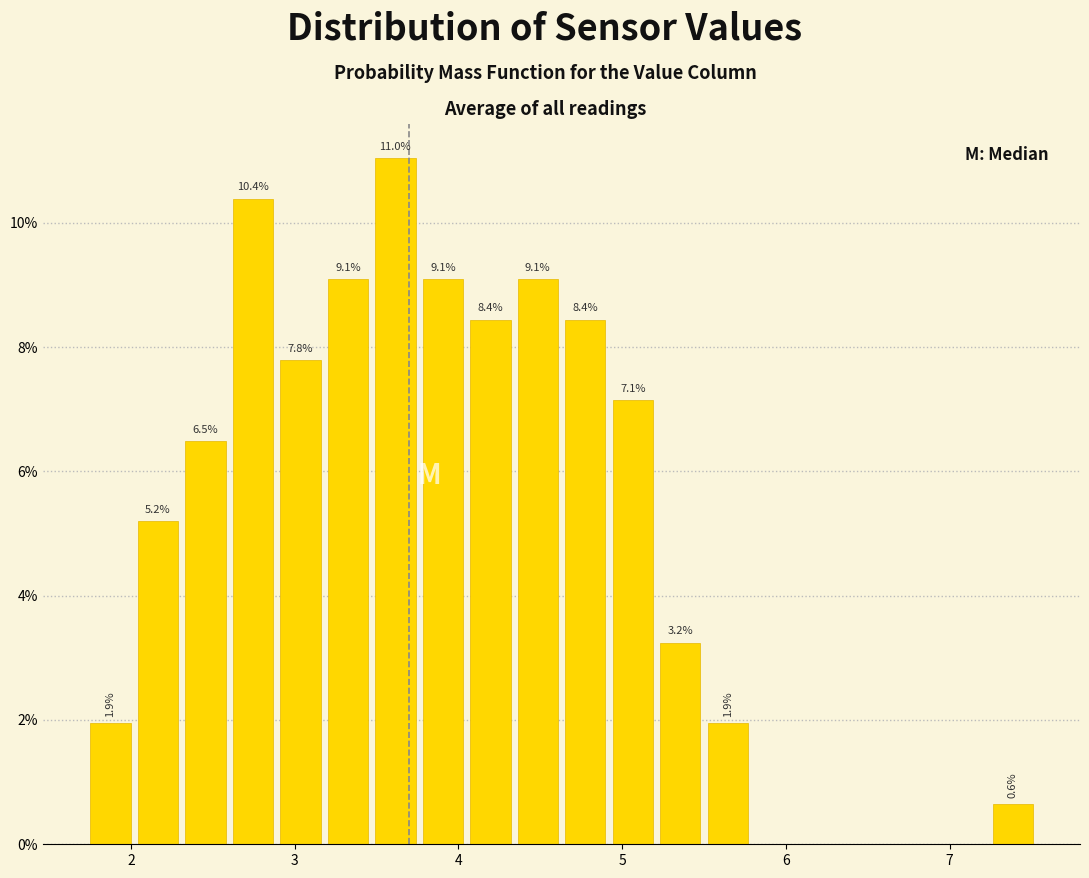

Around what value on the x-axis is the tallest bar? Give the approximate position of its centre, as read against the axis.

3.6